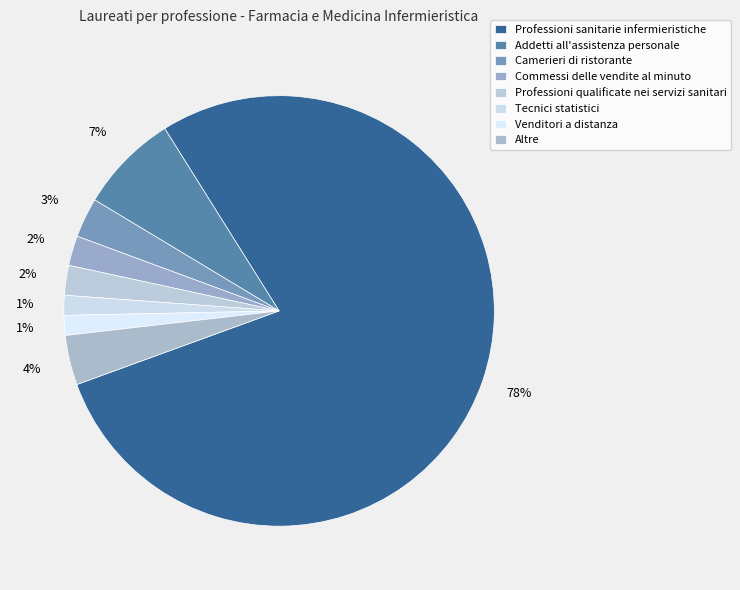

How many slices are in this pie chart?

8